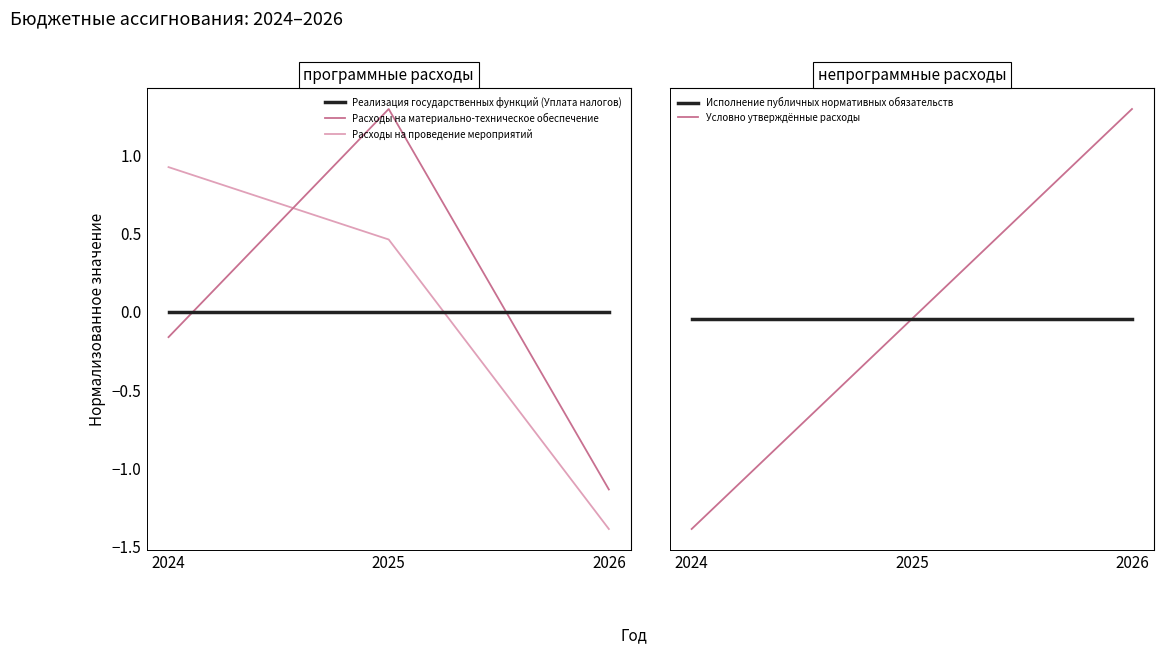

List the series in order of their peak value, lowest first.

Реализация государственных функций (Уплата налогов), Исполнение публичных нормативных обязательств, Расходы на проведение мероприятий, Условно утверждённые расходы, Расходы на материально-техническое обеспечение